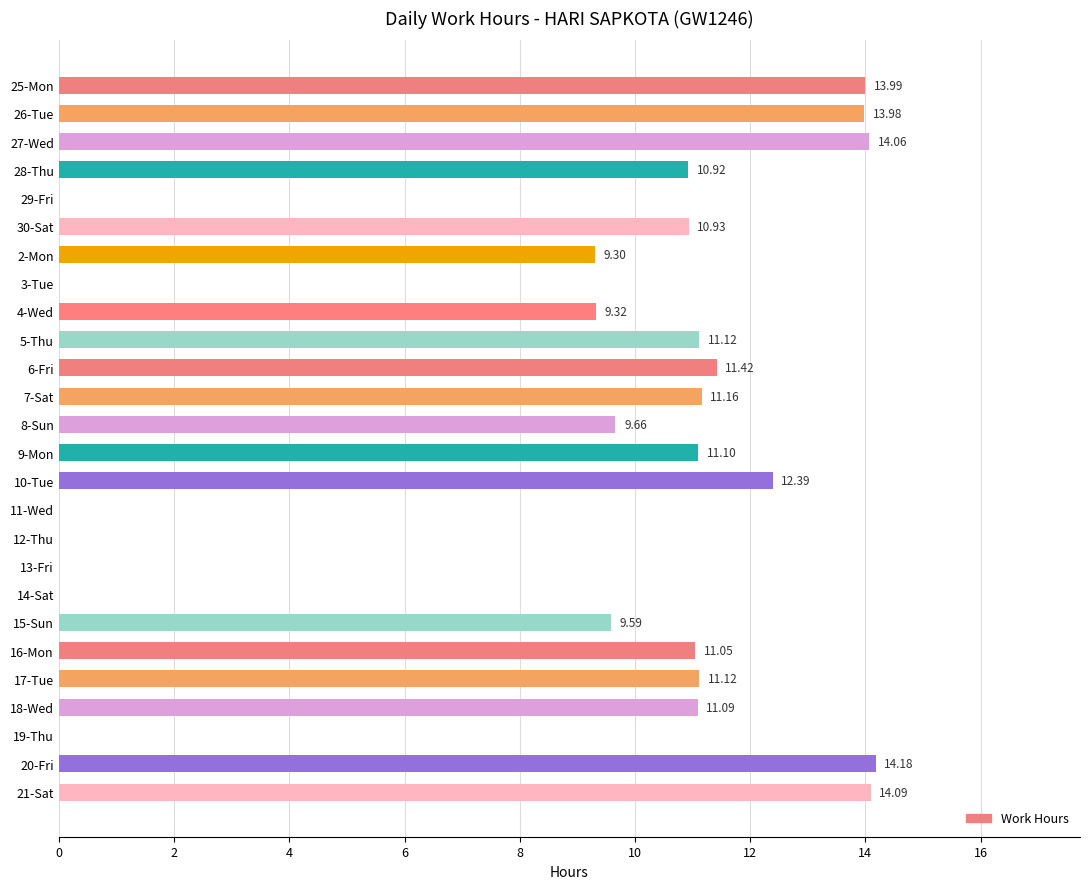

What is the change in value from 8-Sun to 17-Tue?

+1.5